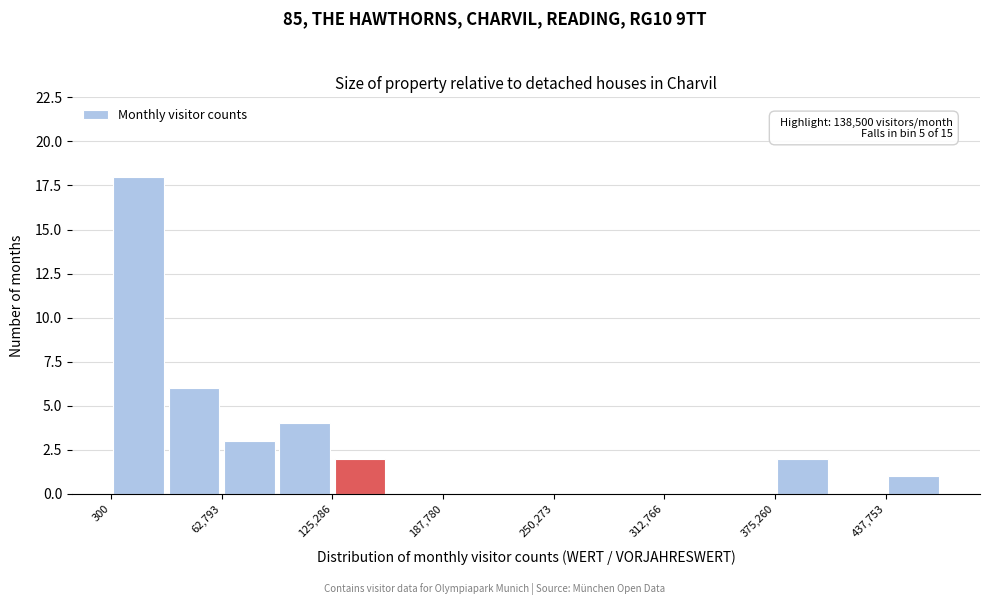

Around what value on the x-axis is the tallest bar? Give the approximate position of its centre, as read against the axis.

20000